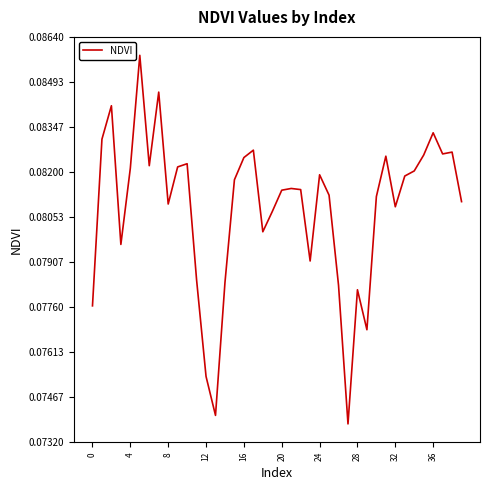

Is it true that the value at 32 is 0.0?

False